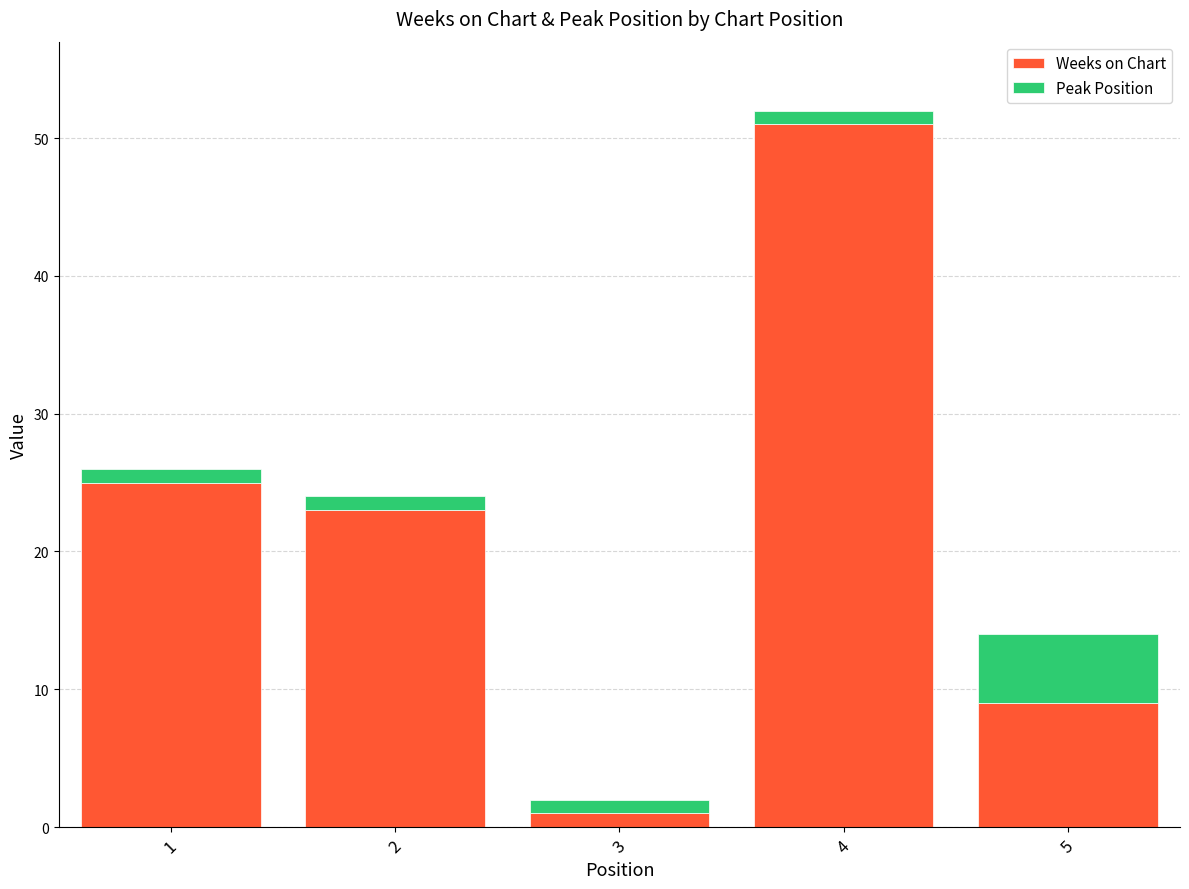

Reading left to right, what are the values for Weeks on Chart?

1=25	2=23	3=1	4=51	5=9